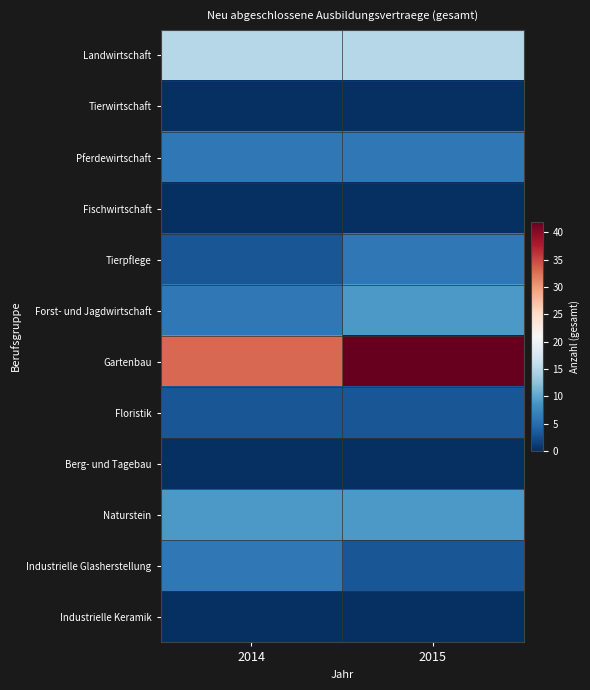

Rank the series by their maximum value, from lowest to highest.

Tierwirtschaft, Fischwirtschaft, Berg- und Tagebau, Industrielle Keramik, Floristik, Pferdewirtschaft, Tierpflege, Industrielle Glasherstellung, Forst- und Jagdwirtschaft, Naturstein, Landwirtschaft, Gartenbau